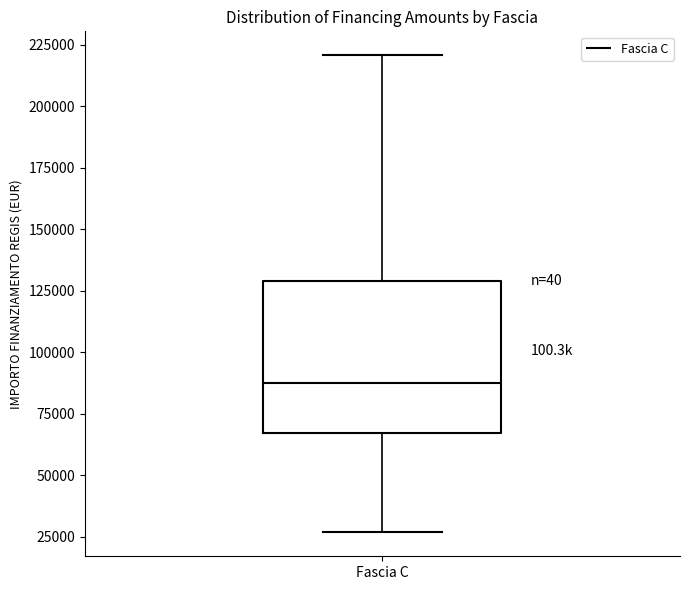

Where does the median line of the box for Fascia C sit on the y-axis? The values are not printed on the chart, so give them approximately, as read against the axis.

85000